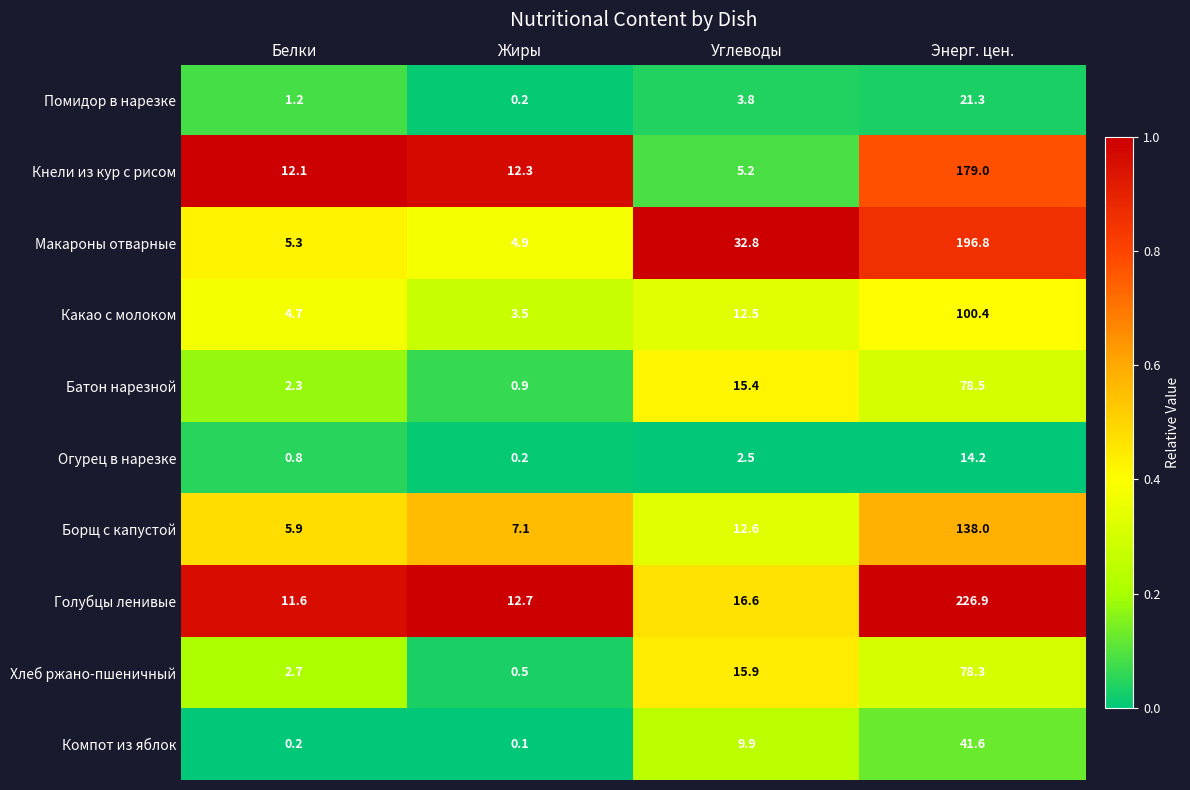

What is the average value of the Батон нарезной series?

24.3